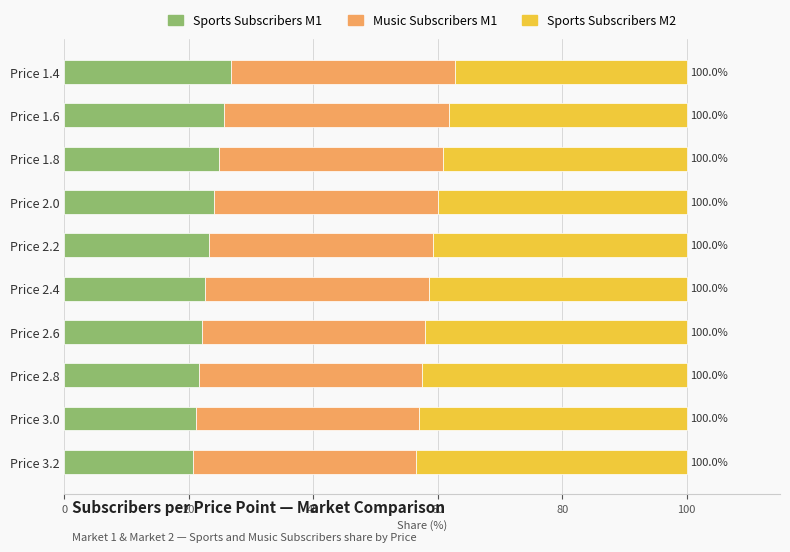

Count the number of data series in this chart.

3